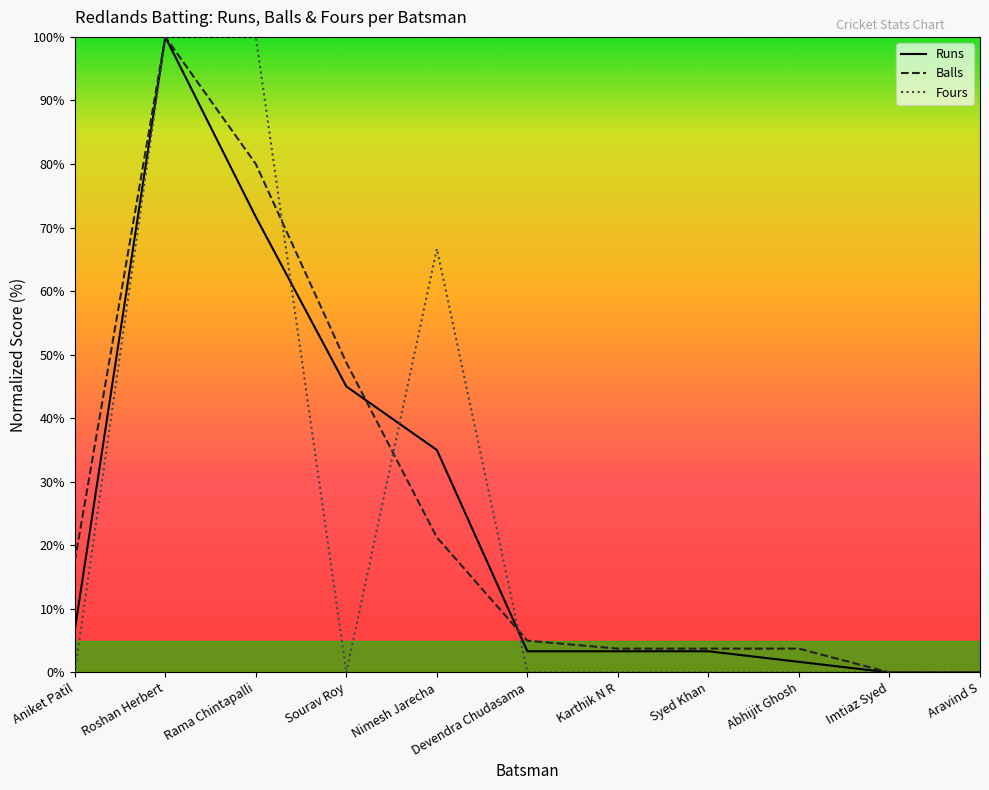

Between Roshan Herbert and Sourav Roy, which series saw the biggest shift?

Fours